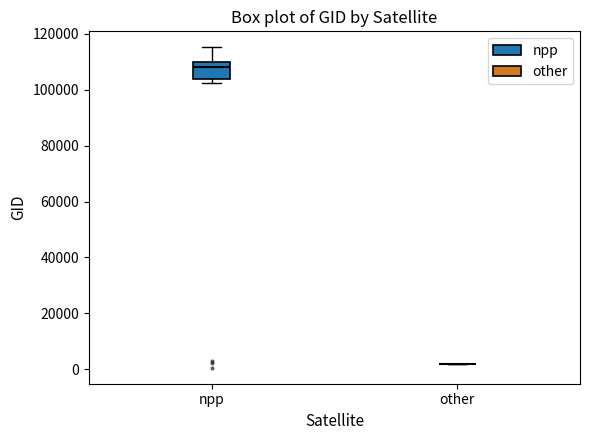

Reading left to right, transcribe this box plot: for each box, give where its median line is, the range the box spans, and where its two whiskers end, as read against the y-axis. The values are not printed on the chart, so give them approximately, as read against the axis.

npp: median 108000, box 104000 to 110000, whiskers 102000 to 116000
other: box collapsed to a line at 2000, whiskers 2000 to 2000